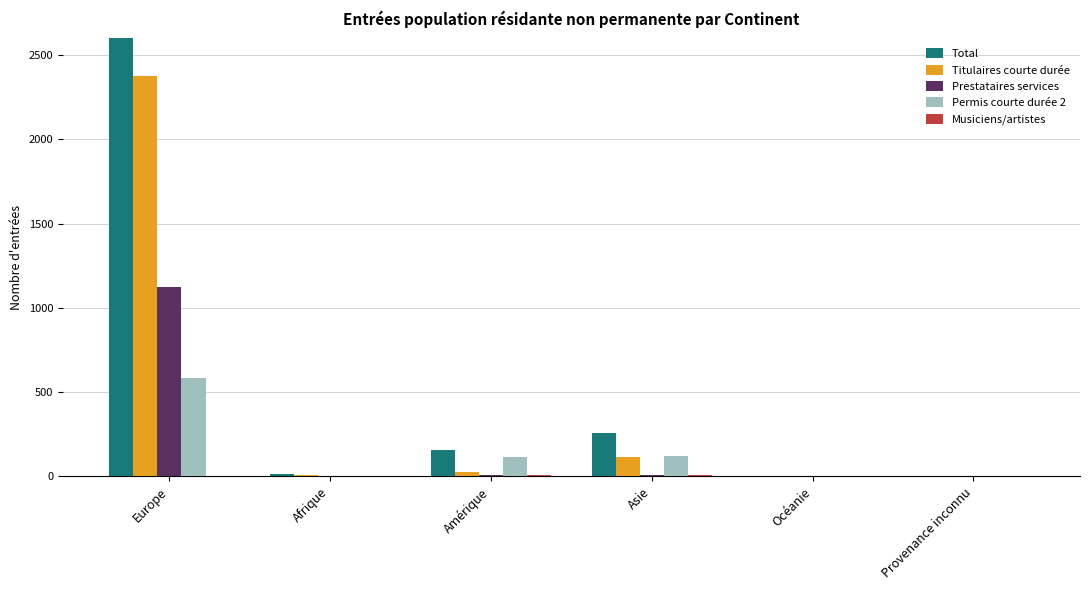

What are all the series names shown in the legend?

Total, Titulaires courte durée, Prestataires services, Permis courte durée 2, Musiciens/artistes